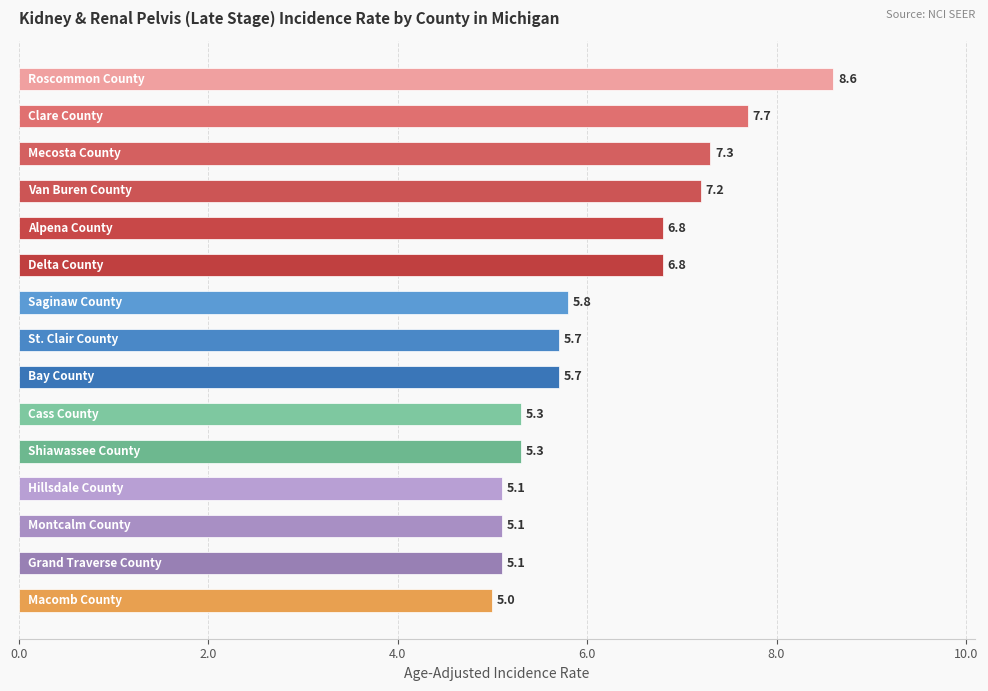

How many bars are there in total?

15